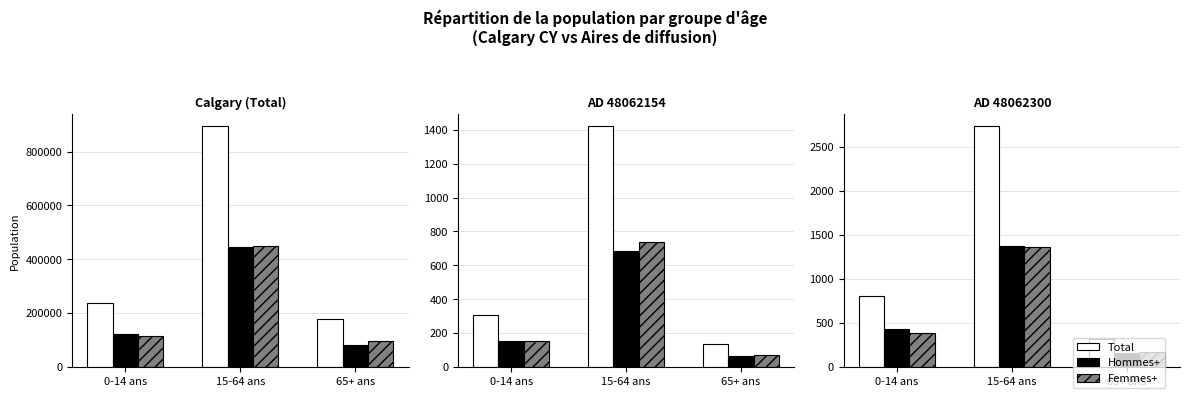

What is the sum of the YF values at 0-14 ans and 15-64 ans?

3535